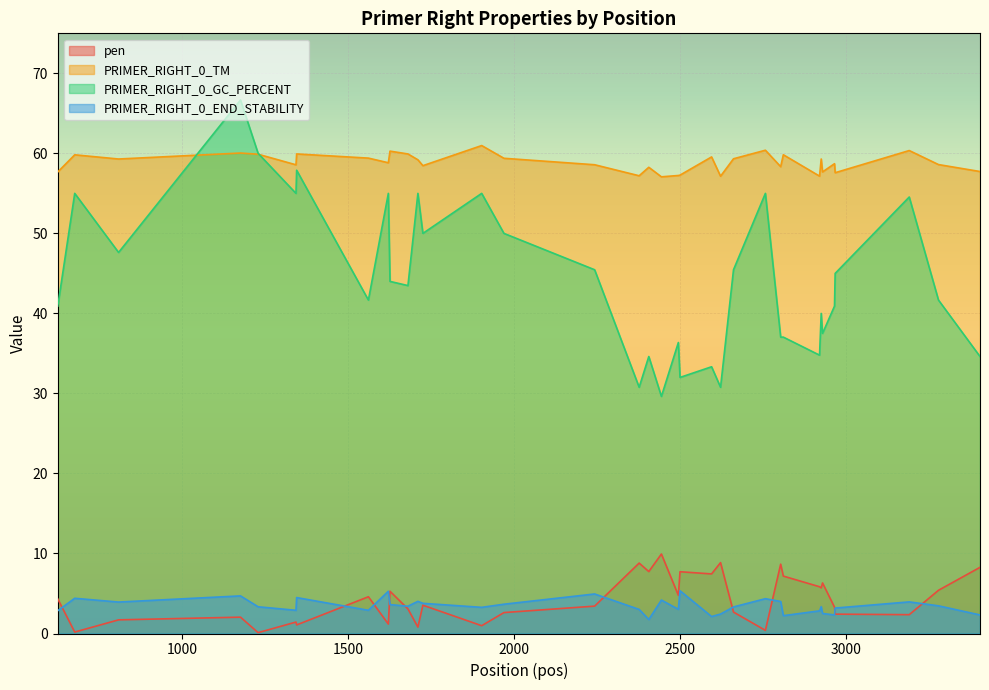

What is the maximum value shown in the chart?

66.7